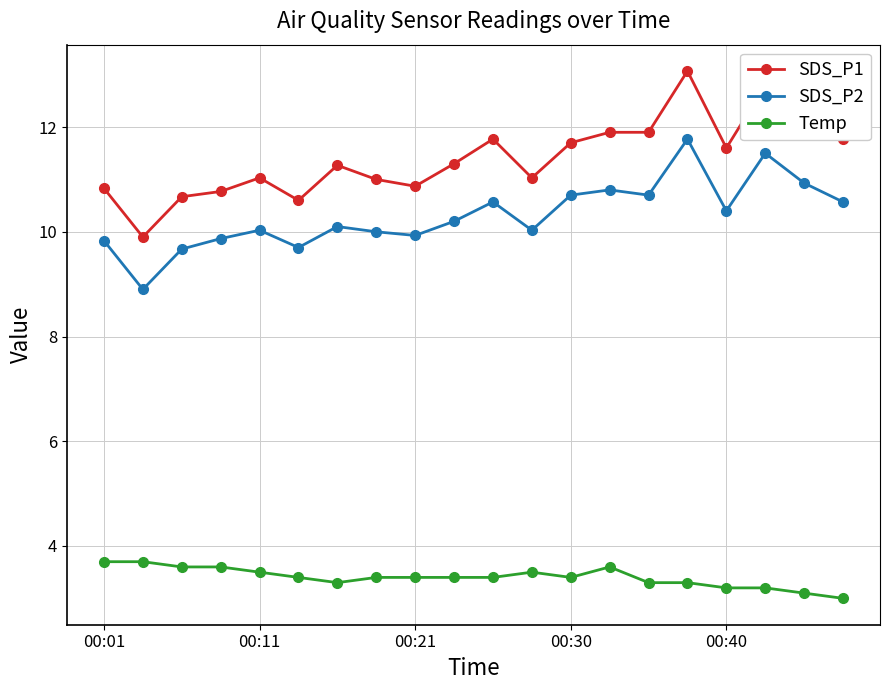

What is the smallest value displayed?

3.0